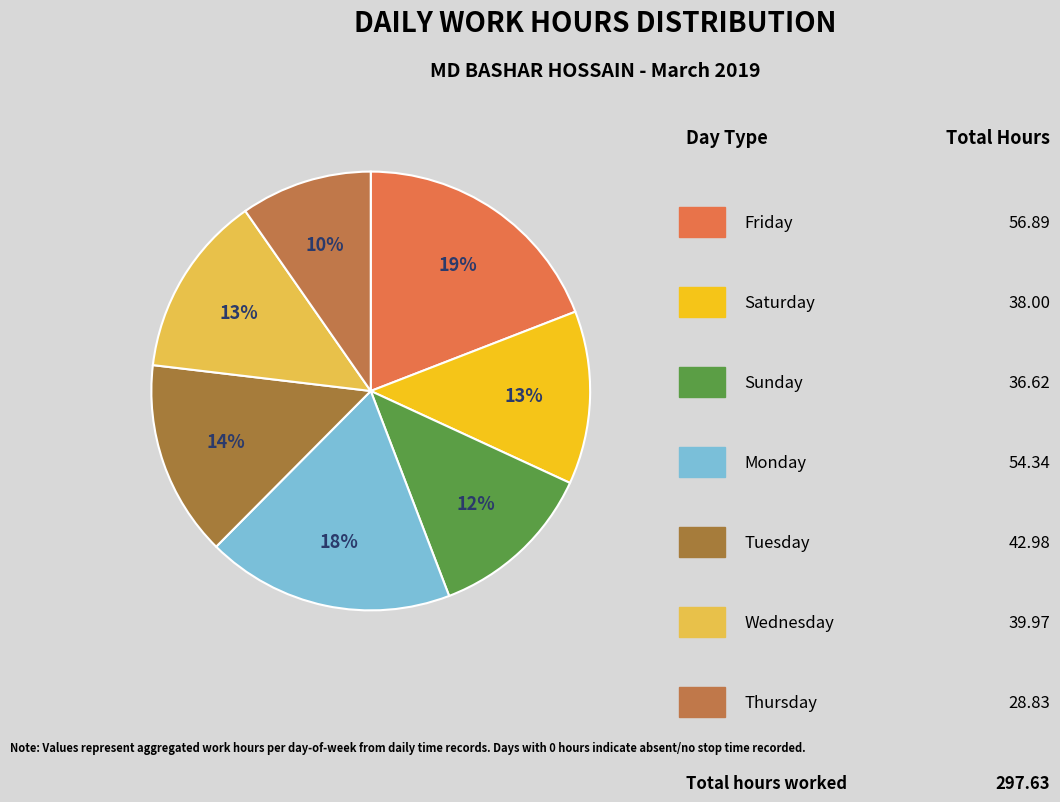

How many segments does this pie chart have?

7